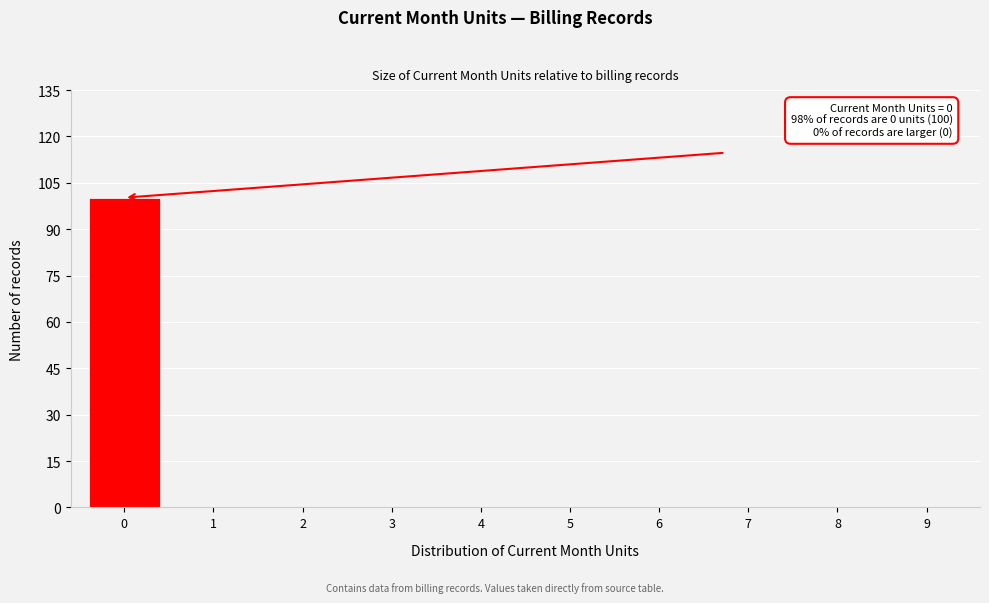

Reading right to left, list all the values displayed in this chart.

9=0	8=0	7=0	6=0	5=0	4=0	3=0	2=0	1=0	0=100